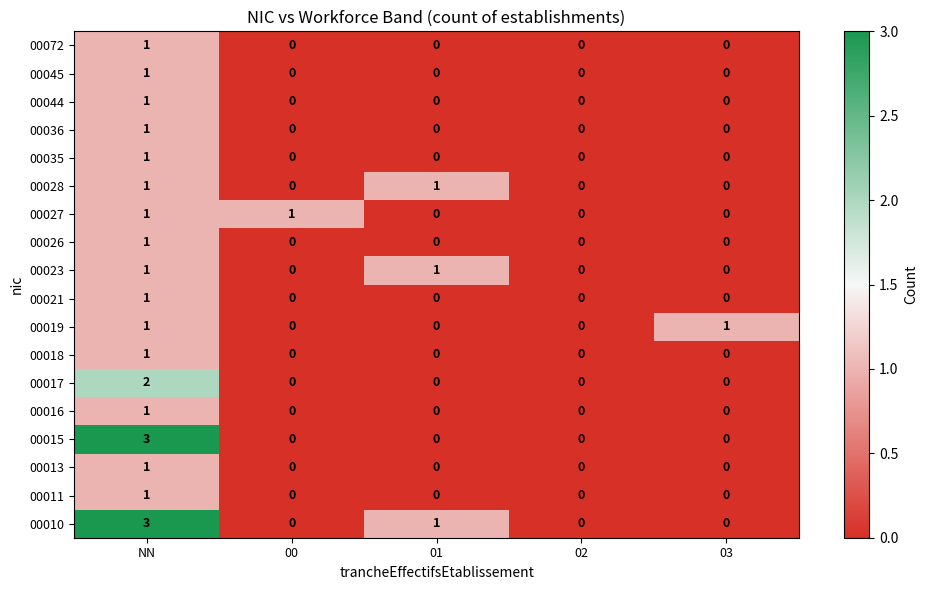

Is the value of 00026 at NN greater than the value of 00027 at 02?

Yes